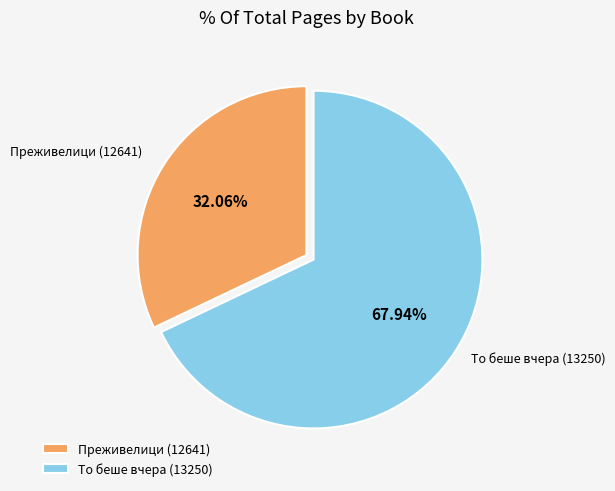

To the nearest percent, what portion does То беше вчера (13250) represent?

68%